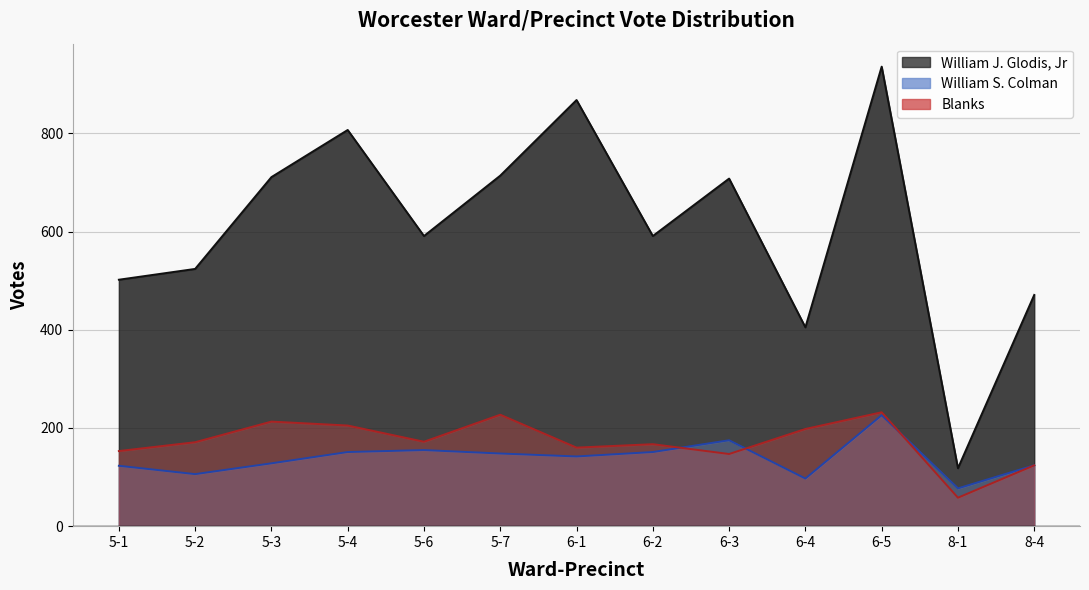

Rank the series by their maximum value, from lowest to highest.

William S. Colman, Blanks, William J. Glodis, Jr